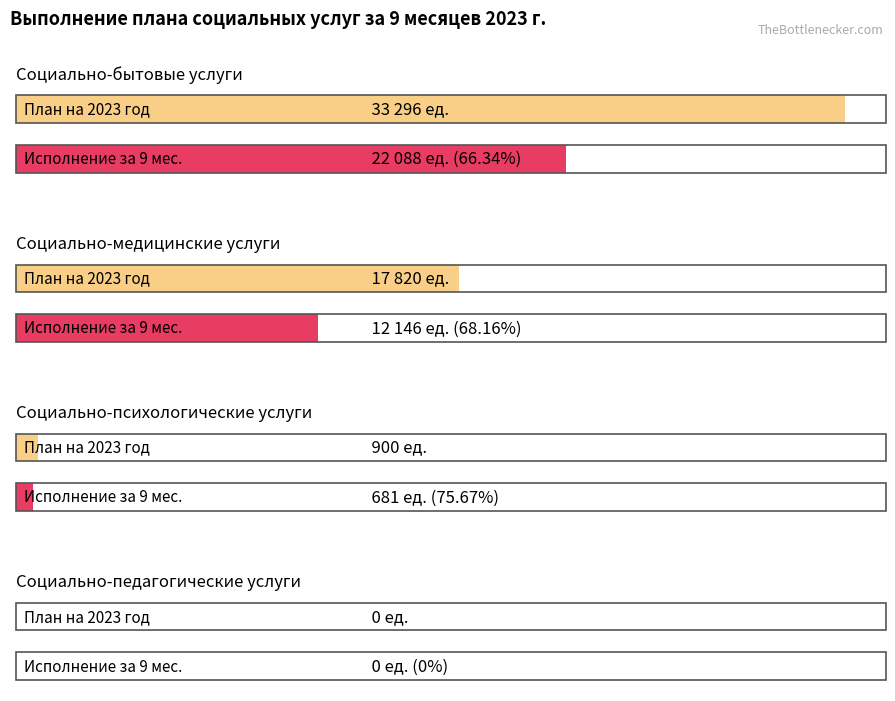

At how many categories does at least one series exceed 31467?

1